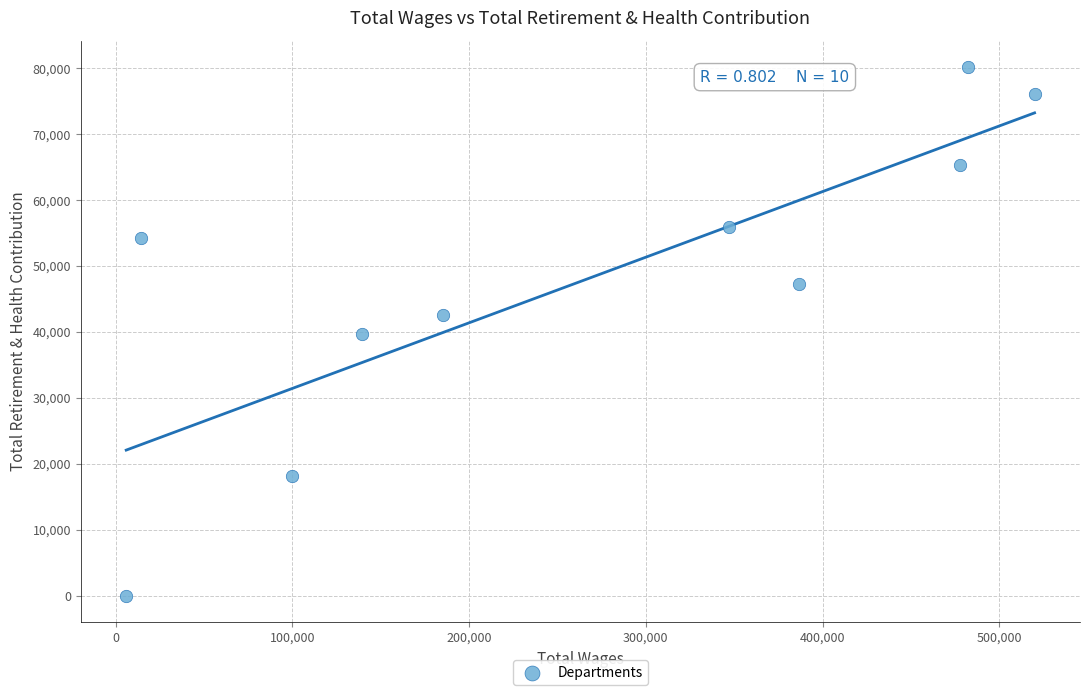

What is the average Y value?

47939